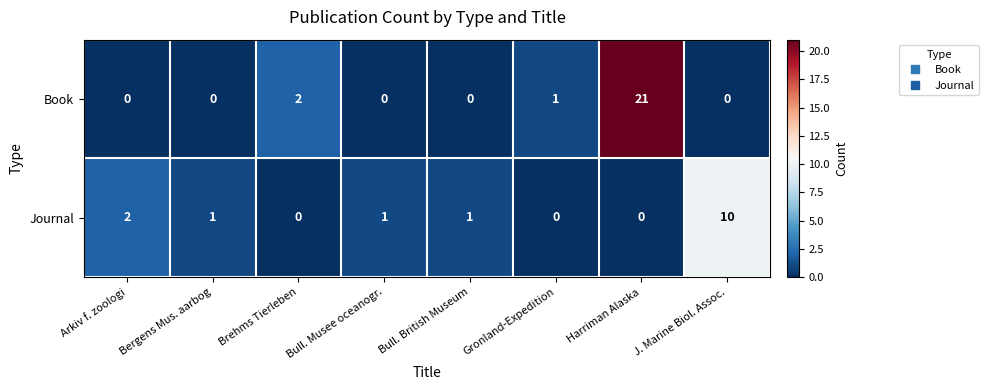

Which series changed the most between Arkiv f. zoologi and Bull. British Museum?

Journal